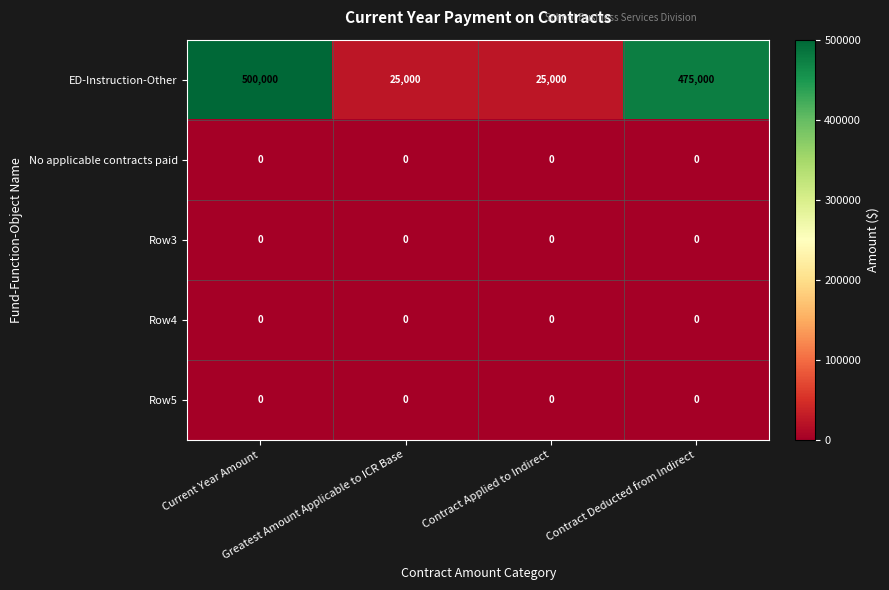

Which series has the largest range (max minus min)?

ED-Instruction-Other